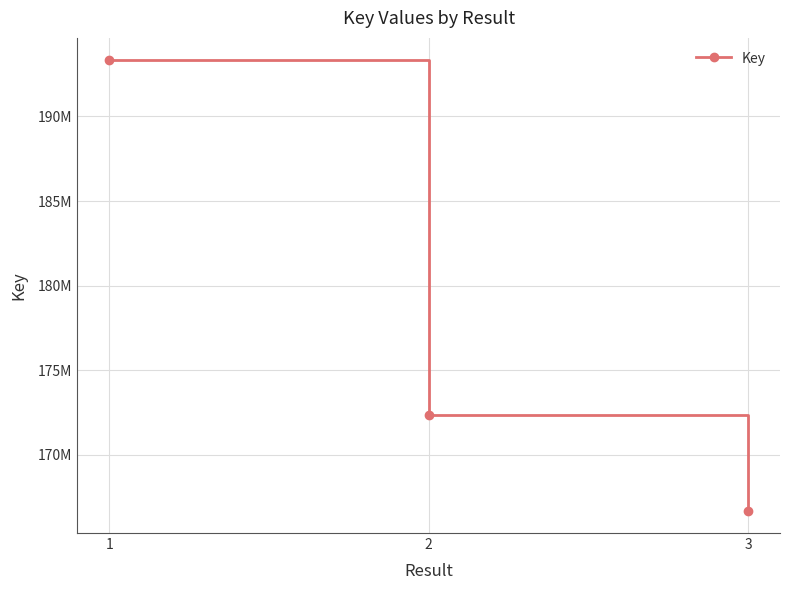

Is this an area chart (filled region under the line)?

No